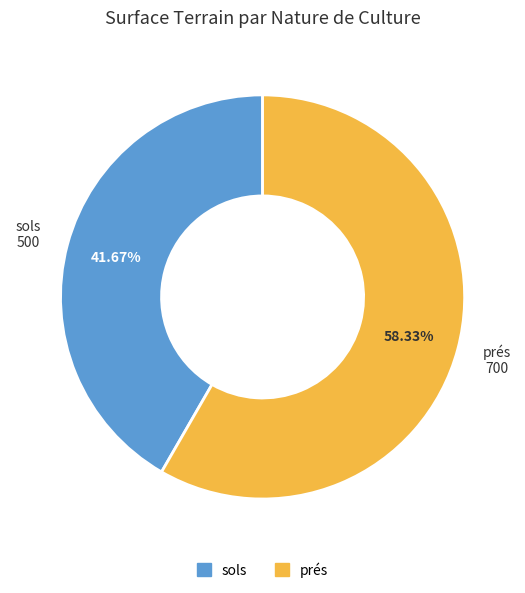

What is the ratio of the value at sols to the value at prés?

0.7